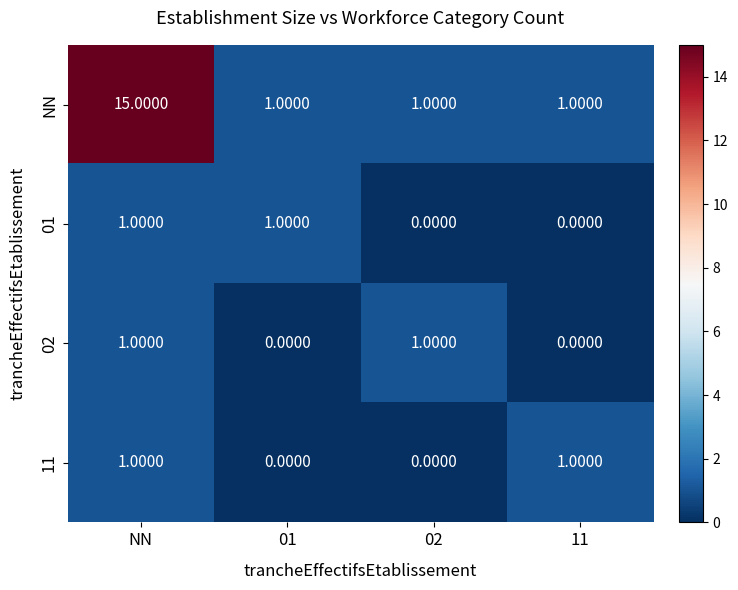

Between NN and 11, which series saw the biggest shift?

NN